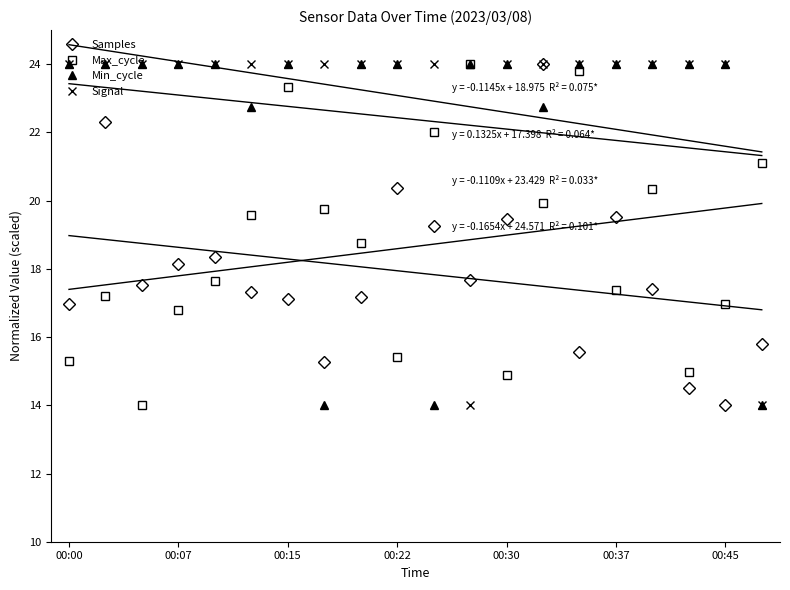

Is this an area chart (filled region under the line)?

No